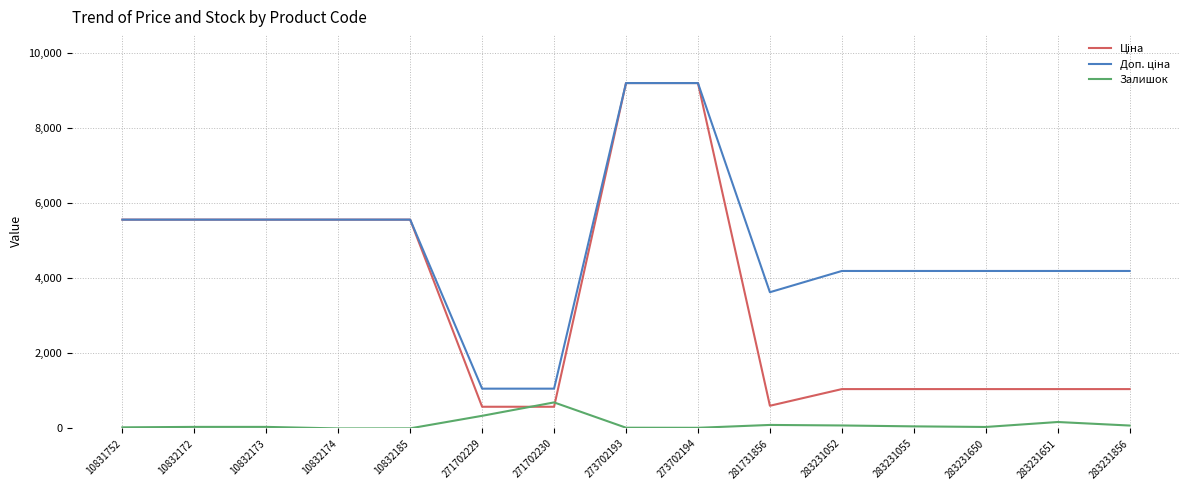

Which category has the highest value in the Залишок series?

271702230